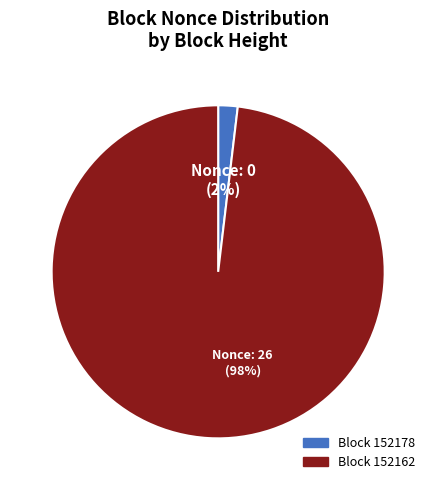

Does any single category account for the majority?

Yes